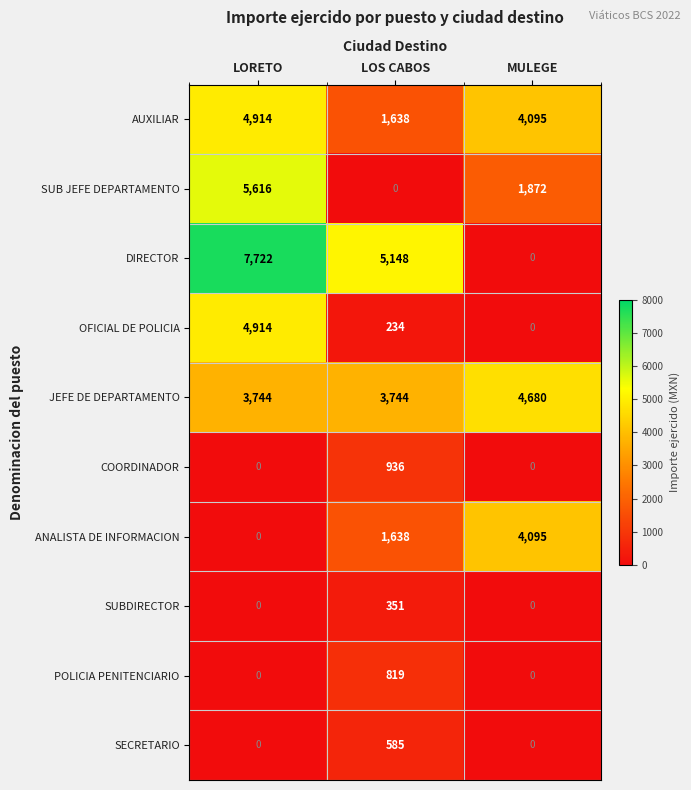

List the labels in order of DIRECTOR value, smallest first.

MULEGE, LOS CABOS, LORETO